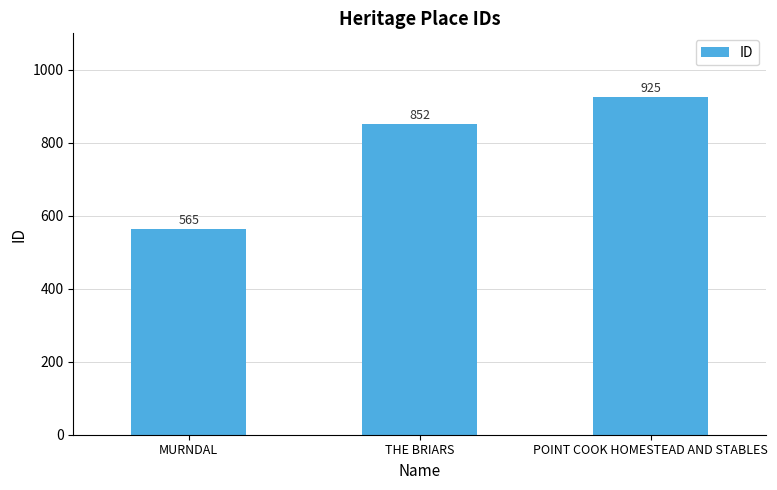

What is the difference between the maximum and minimum values?

360